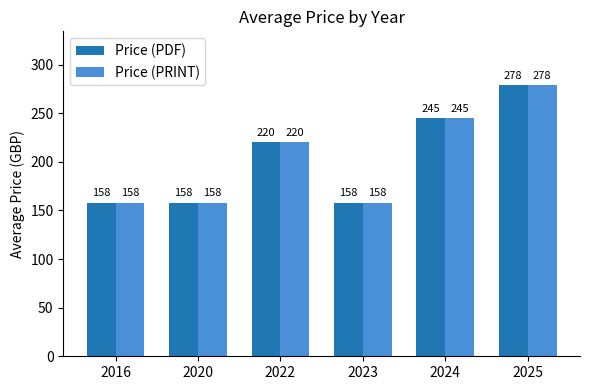

Read the Price (PDF) value at 2023.

158.0